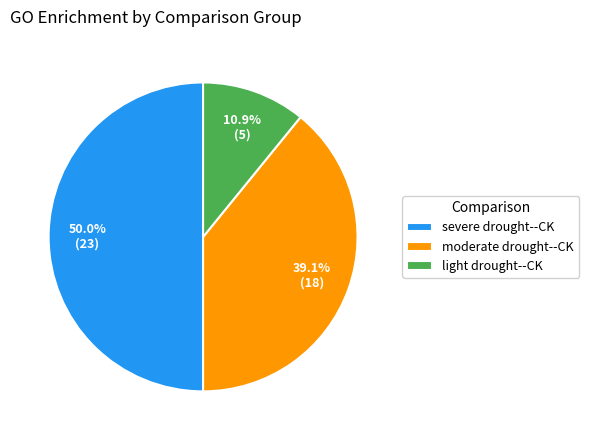

To the nearest percent, what percentage of the pie is severe drought--CK?

50%